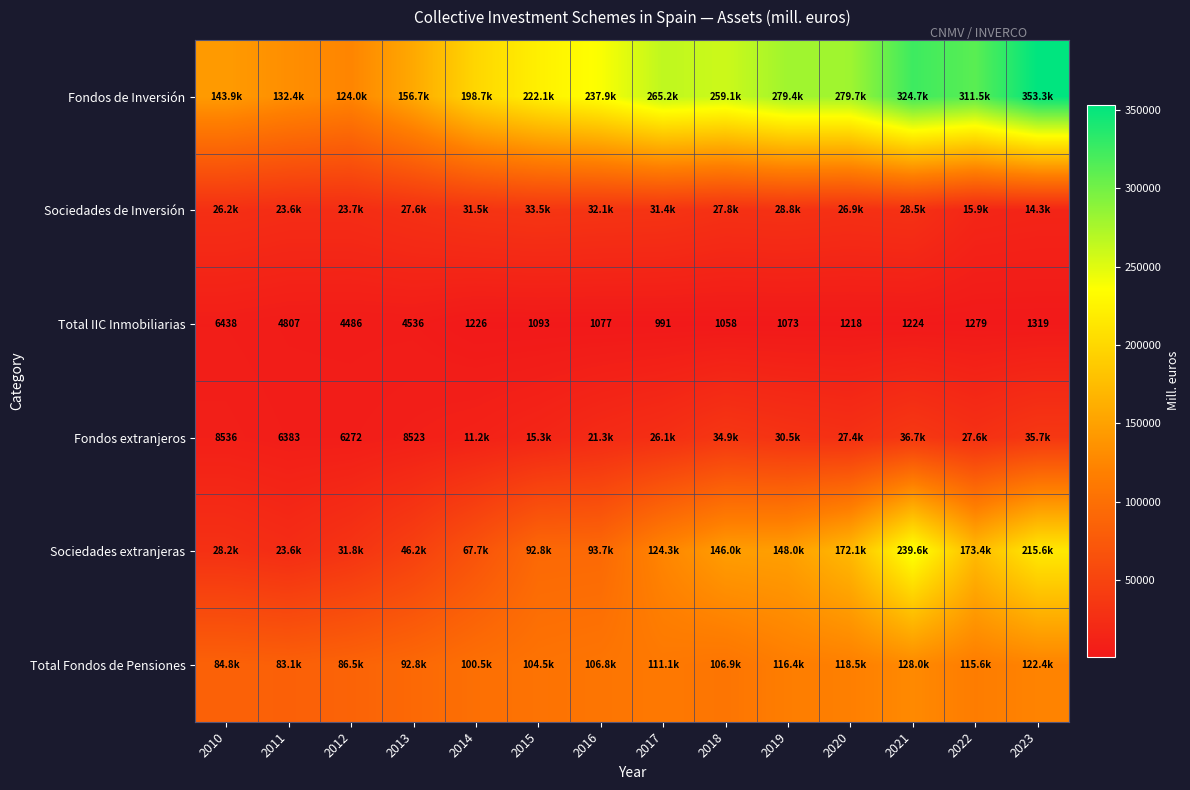

How many values in the Sociedades extranjeras series exceed 124286?

7